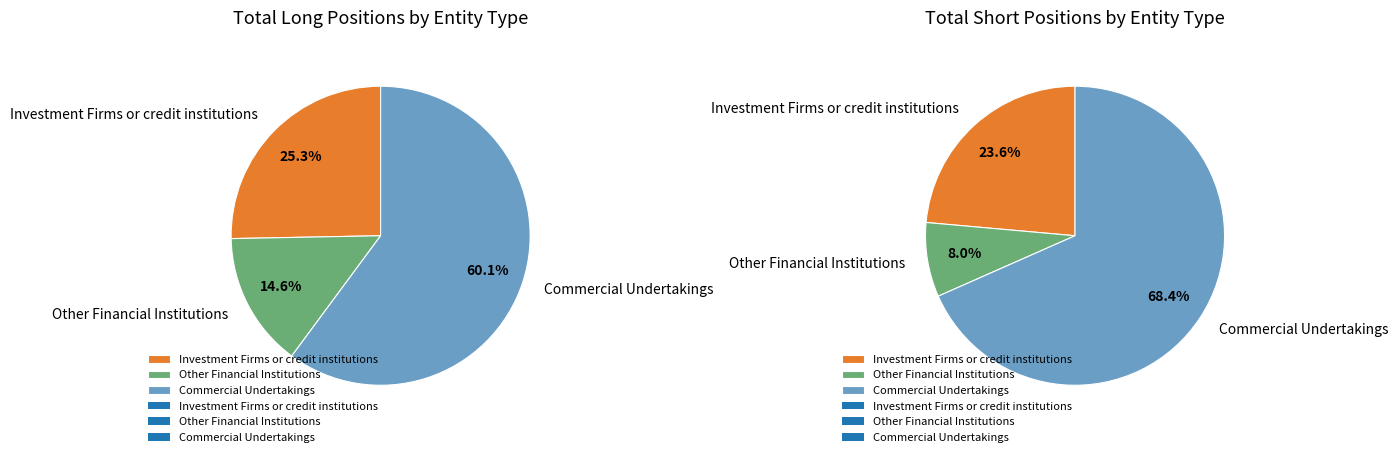

How many slices are in this pie chart?

3